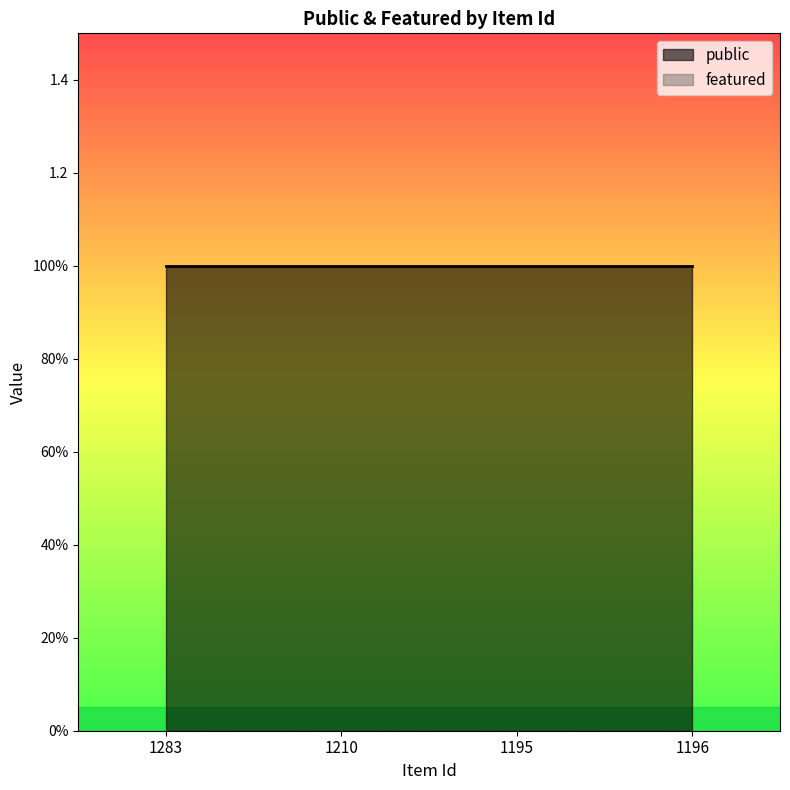

How many lines are shown in the chart?

2